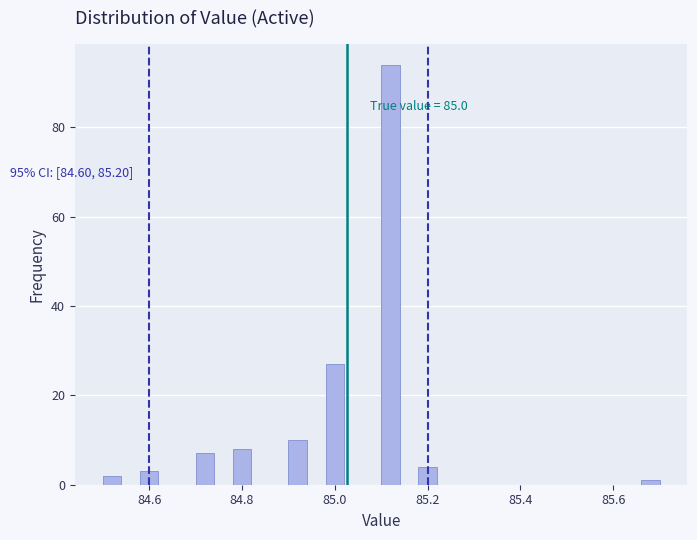

Read against the x-axis, roughly where is the centre of the tallest bar?

85.12